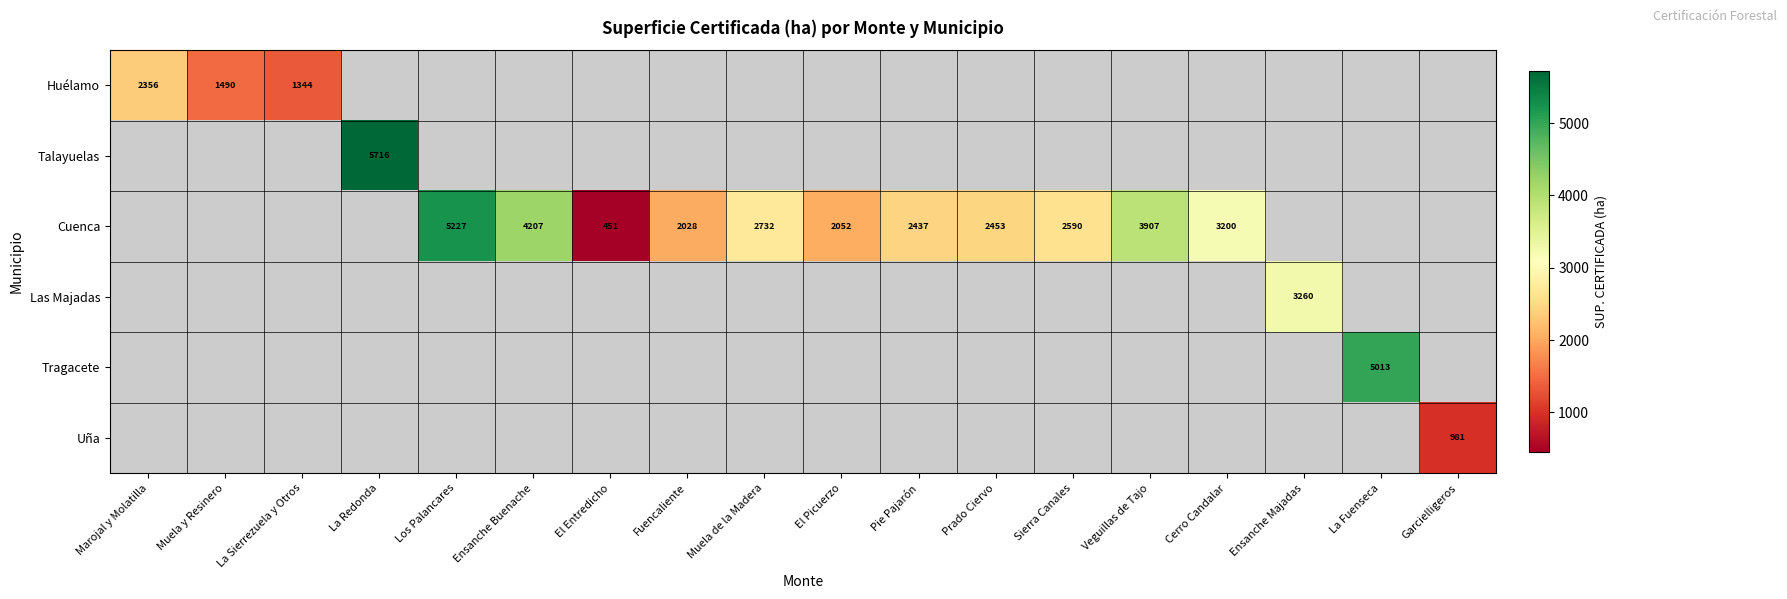

True or false: Cuenca has a value of 4450.3 at Cerro Candalar.

False